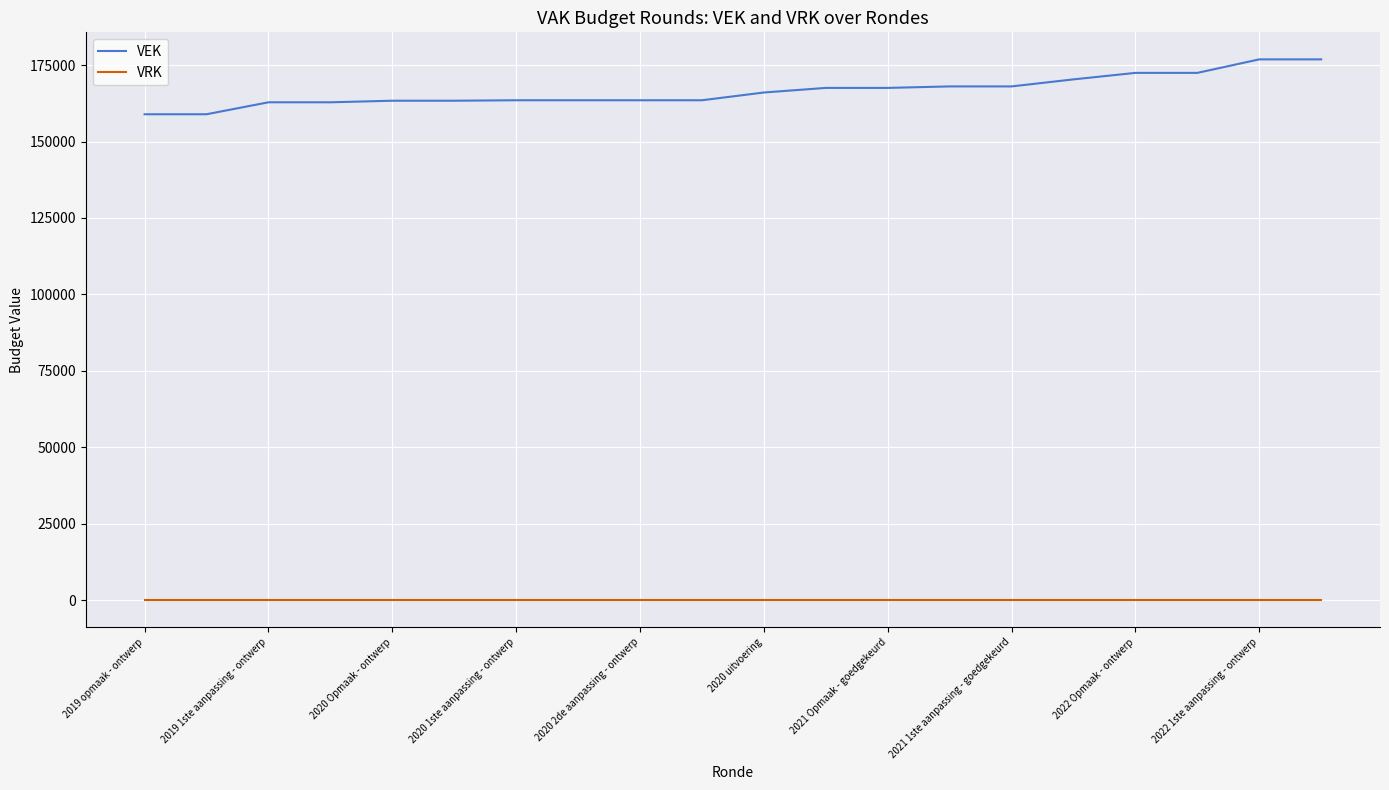

Which series has the largest range (max minus min)?

VEK